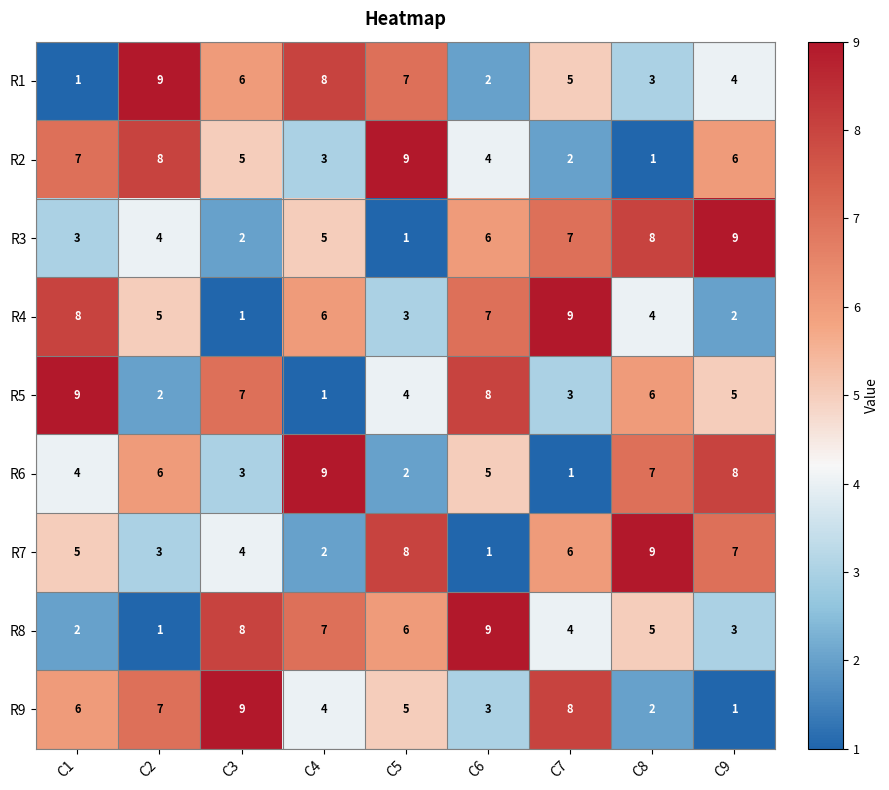

What is the spread (max minus min) of values at C6?

8